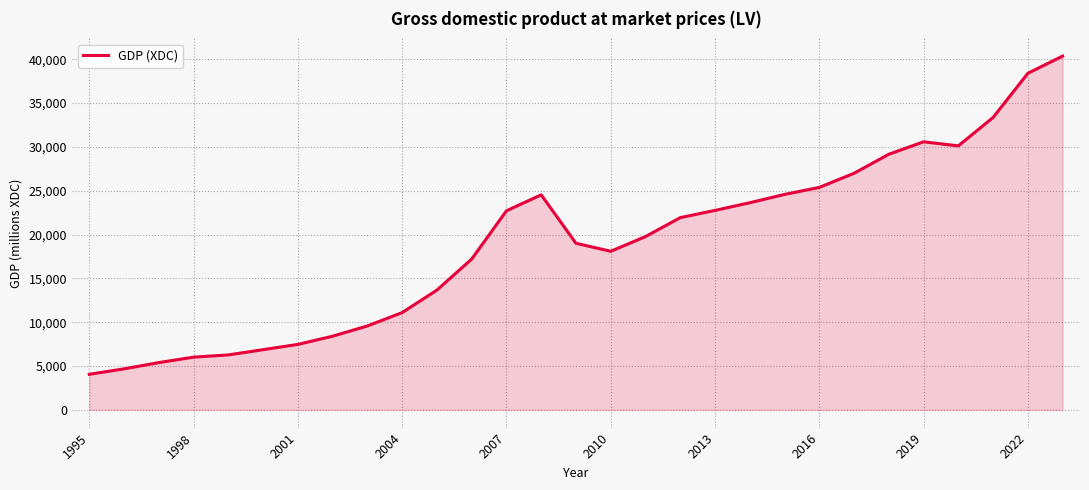

What is the maximum value shown in the chart?

40348.0